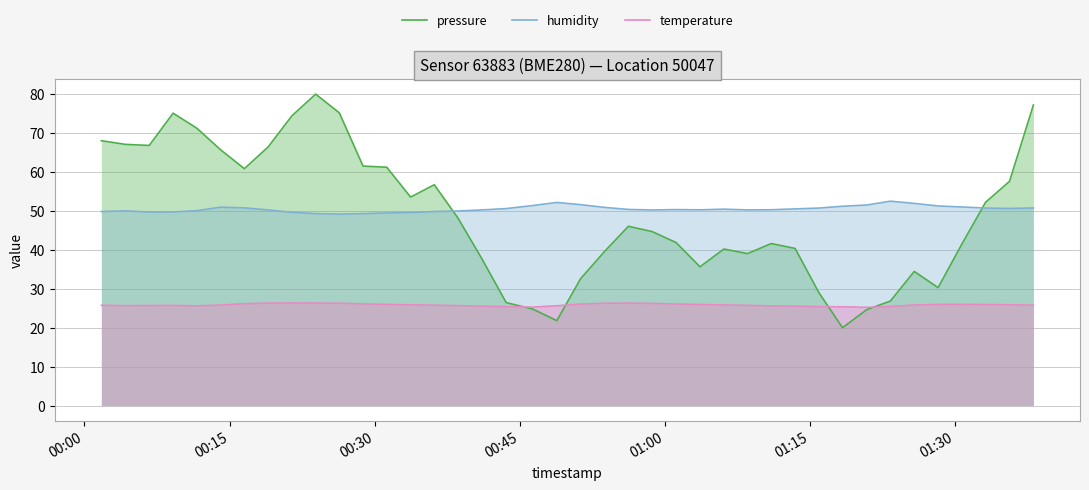

What is the average value of the pressure series?

49.0